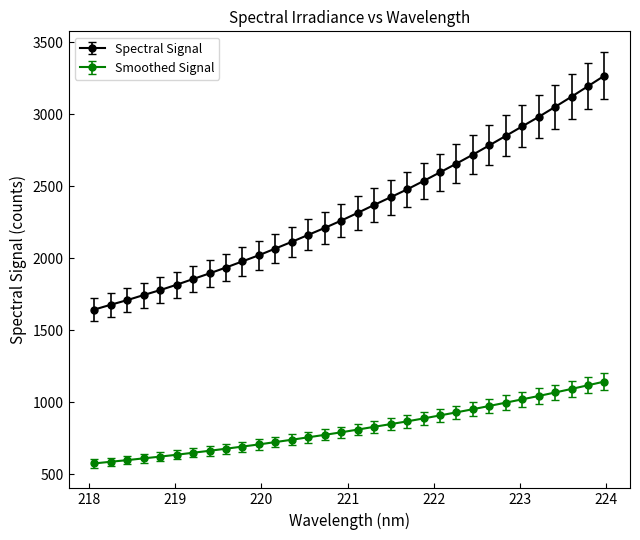

What is the lowest value of the Spectral Signal series?

1644.0